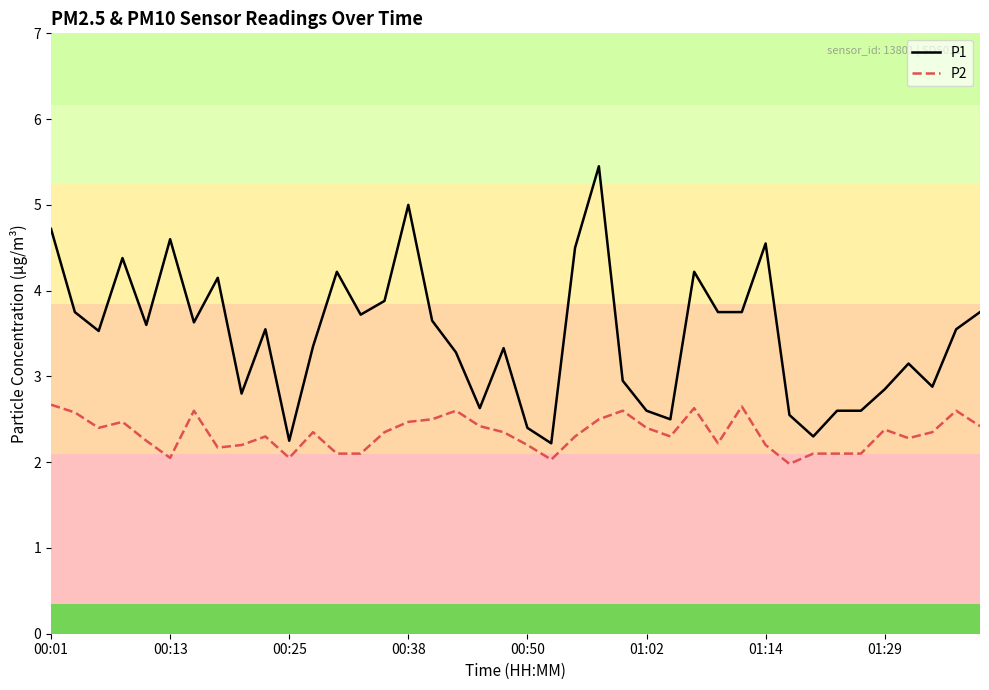

True or false: P1 and P2 intersect in this chart.

False